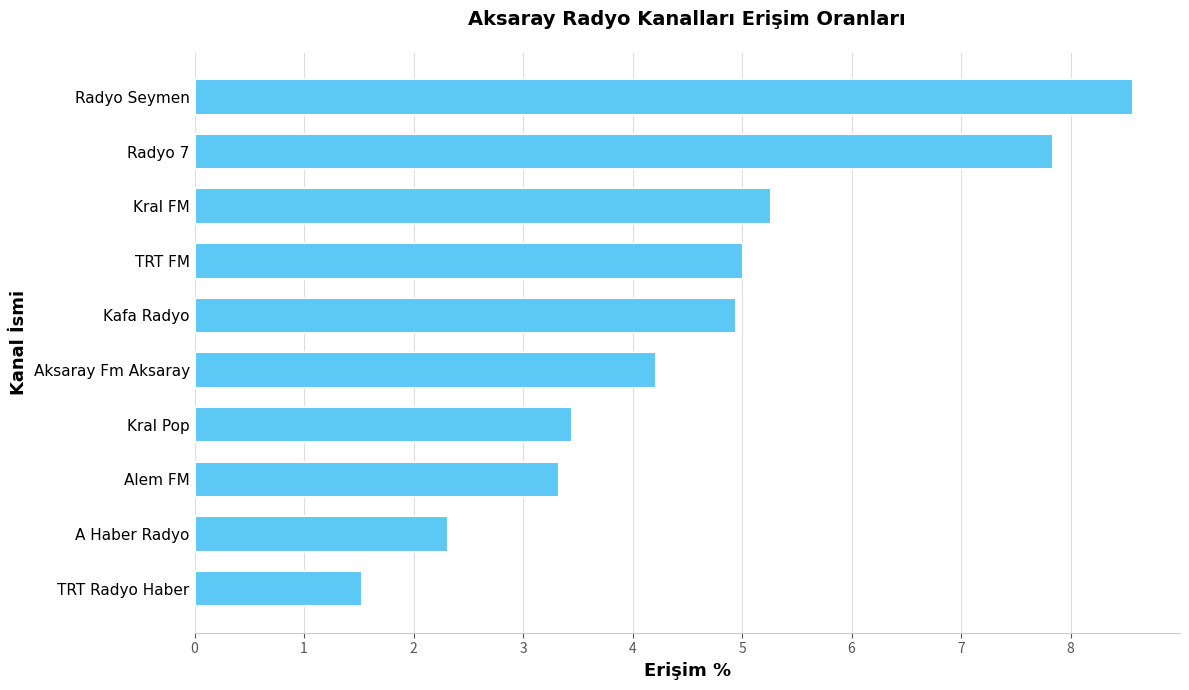

Between A Haber Radyo and TRT Radyo Haber, which is larger?

A Haber Radyo